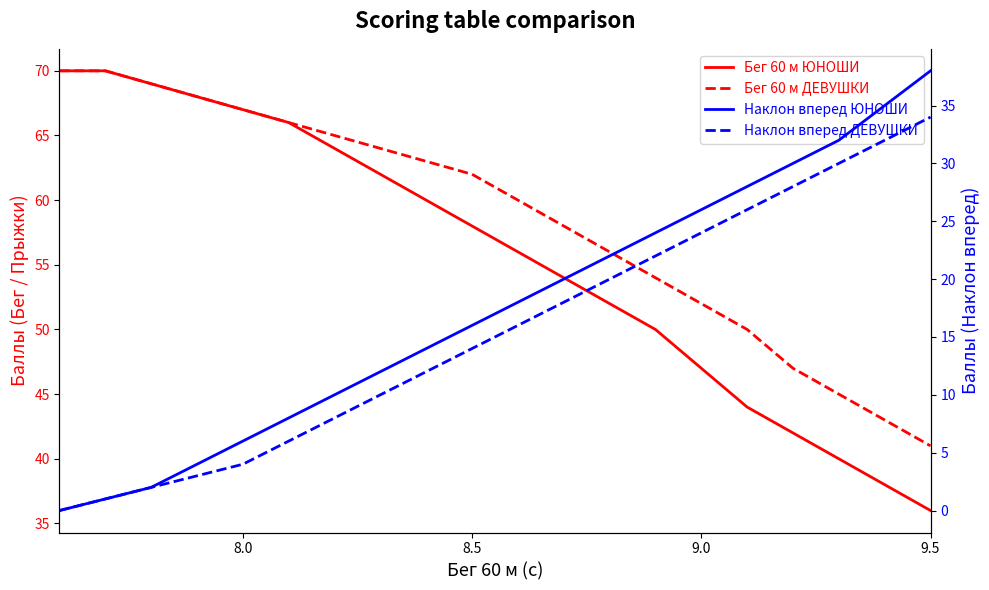

What are all the series names shown in the legend?

Бег 60 м ЮНОШИ, Бег 60 м ДЕВУШКИ, Наклон вперед ЮНОШИ, Наклон вперед ДЕВУШКИ